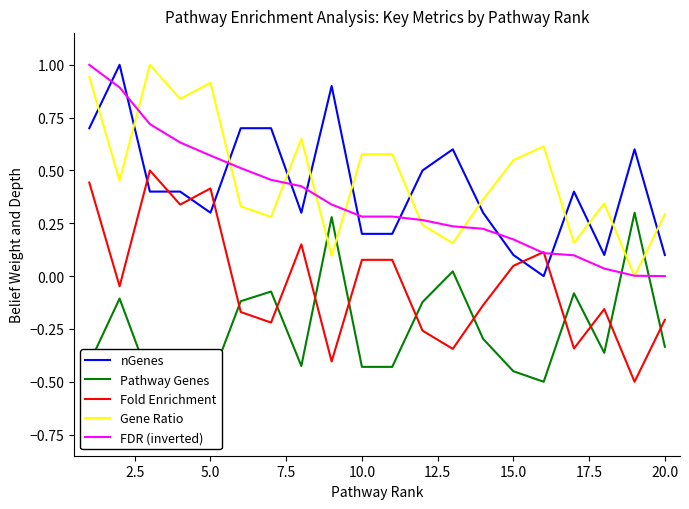

True or false: nGenes and Gene Ratio intersect in this chart.

True